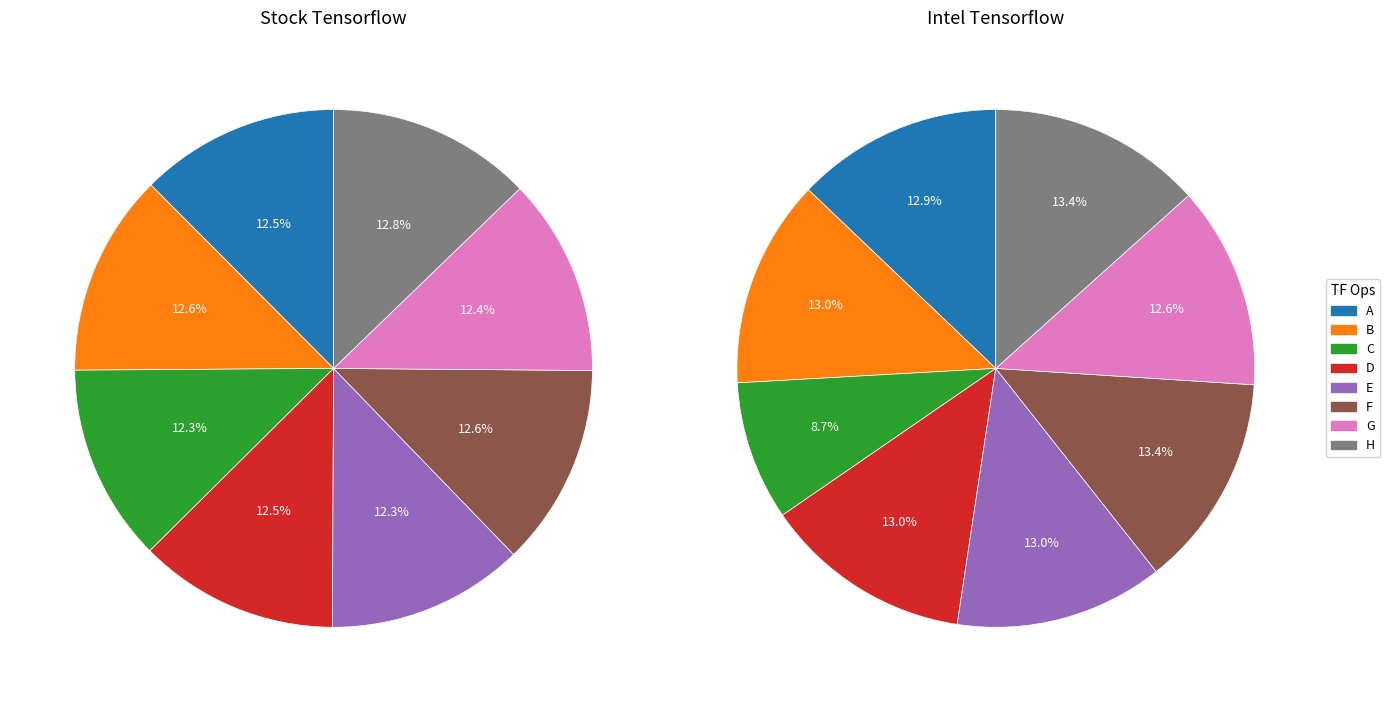

What is the total percentage of G and A?

24.8%